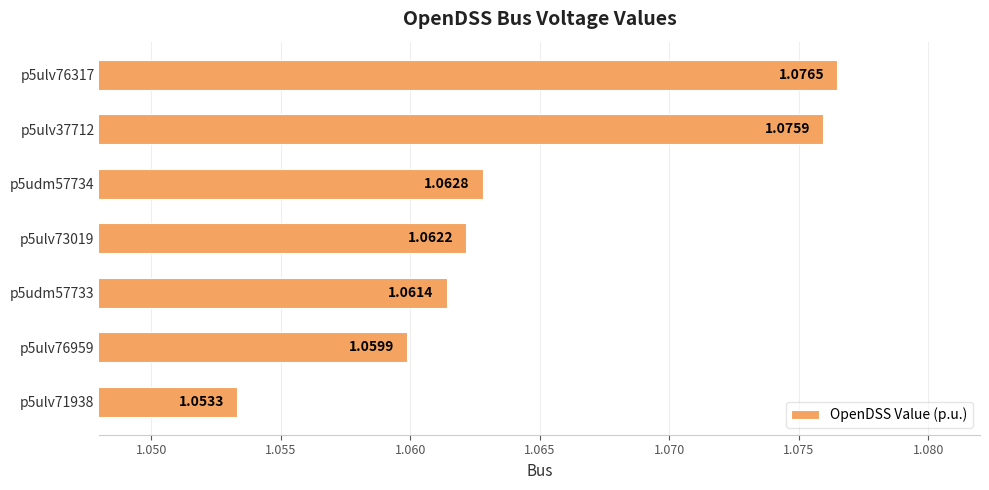

List the labels in order of value, largest first.

p5ulv76317, p5ulv37712, p5udm57734, p5ulv73019, p5udm57733, p5ulv76959, p5ulv71938